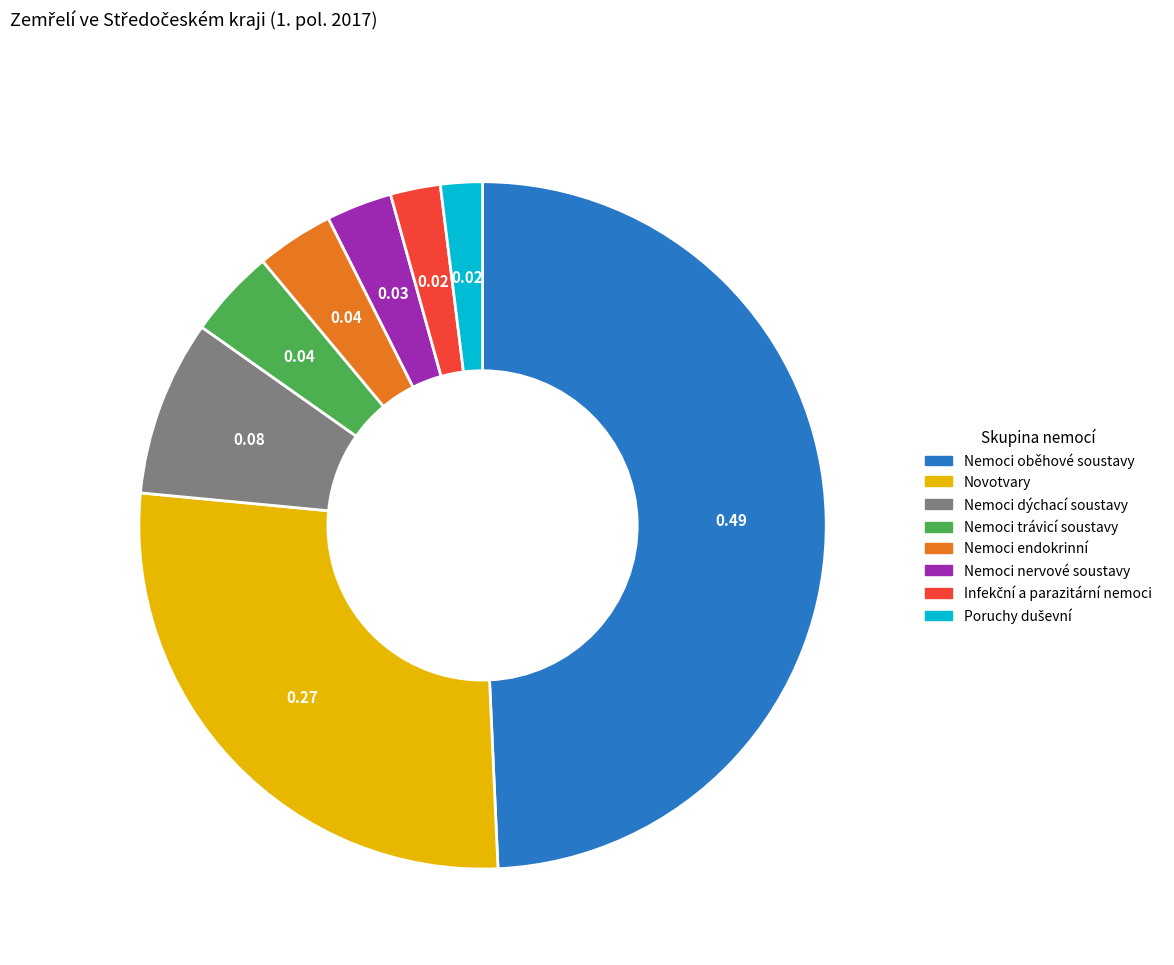

Does Nemoci nervové soustavy represent more than half of the total?

No